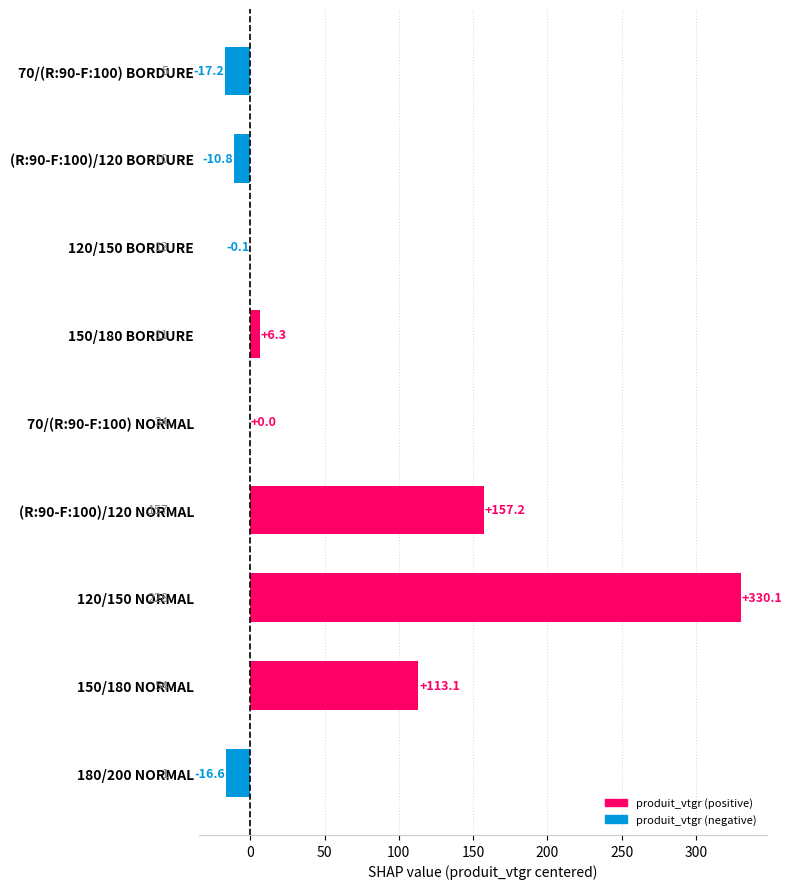

True or false: the data shows -29.4 at 70/(R:90-F:100) BORDURE.

False